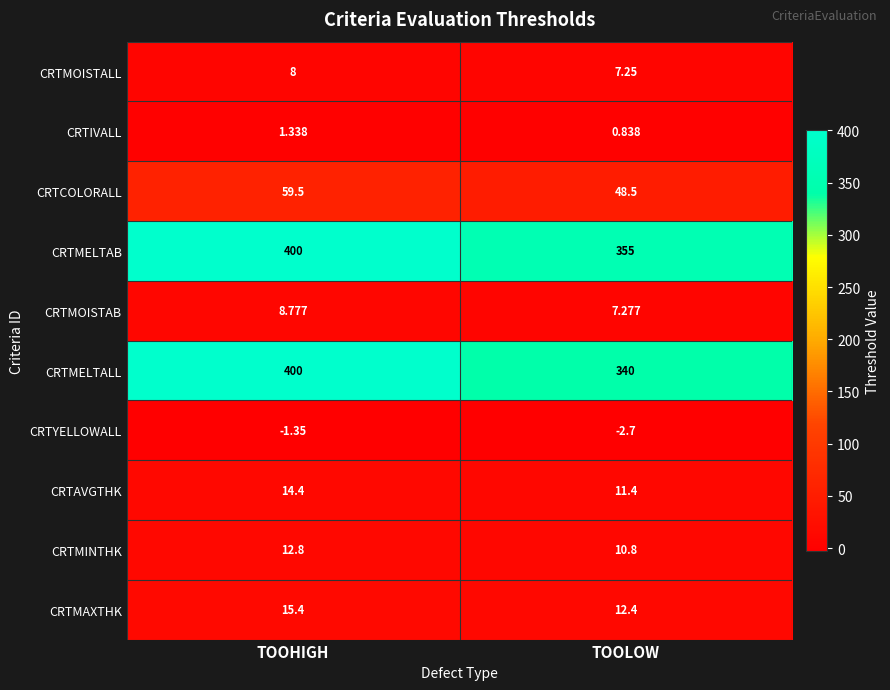

Between TOOHIGH and TOOLOW, which series saw the biggest shift?

CRTMELTALL